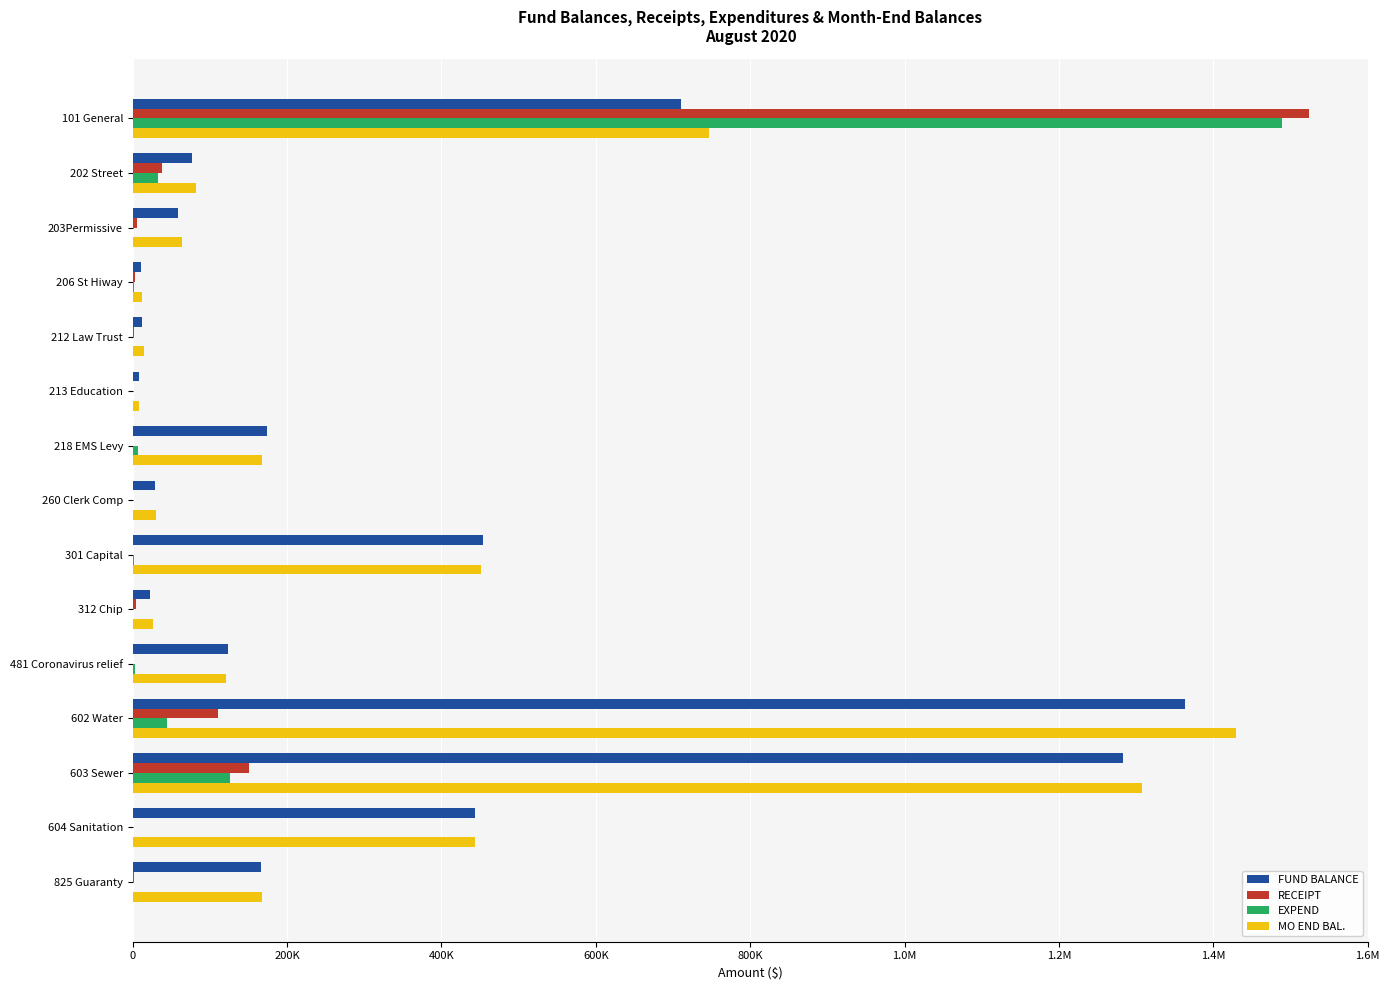

How many bars are there in each group?

4